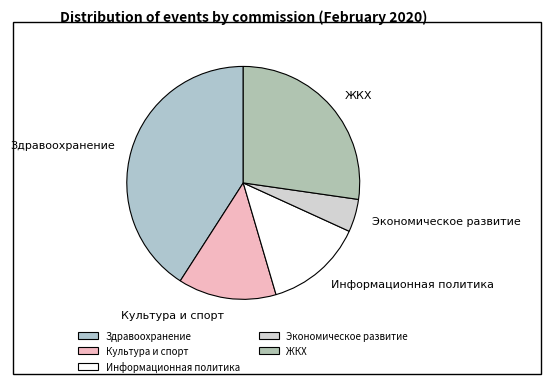

Between ЖКХ and Культура и спорт, which is larger?

ЖКХ